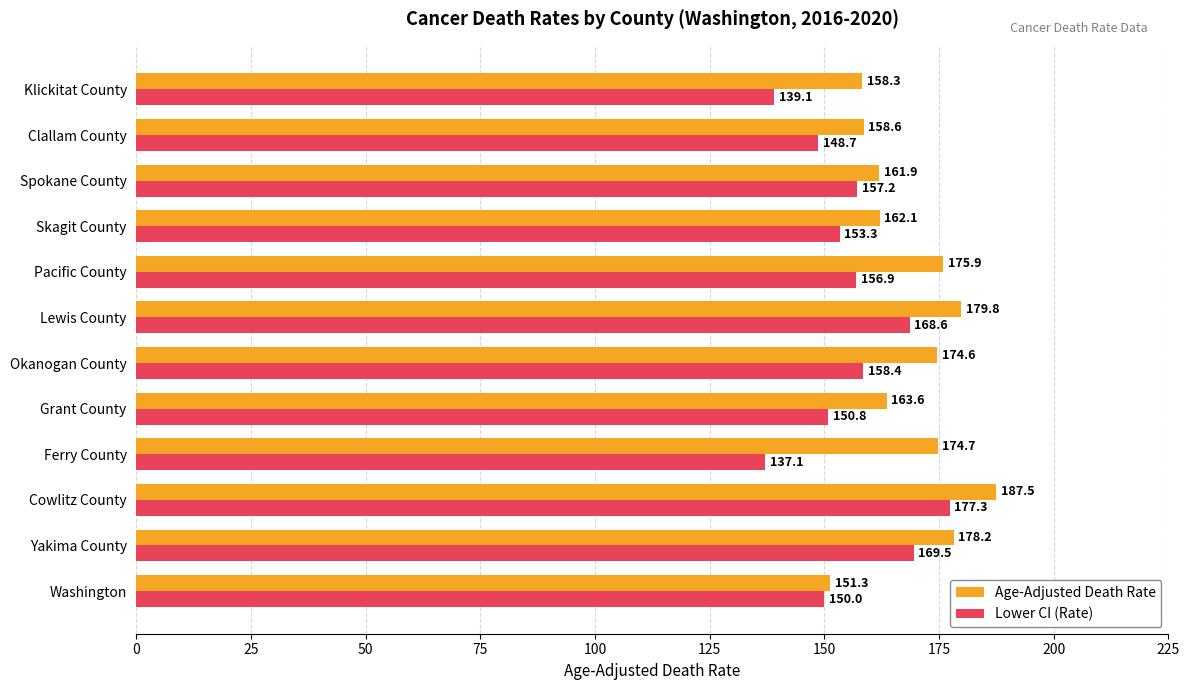

The Age-Adjusted Death Rate series shows 62.0 at Washington. True or false?

False